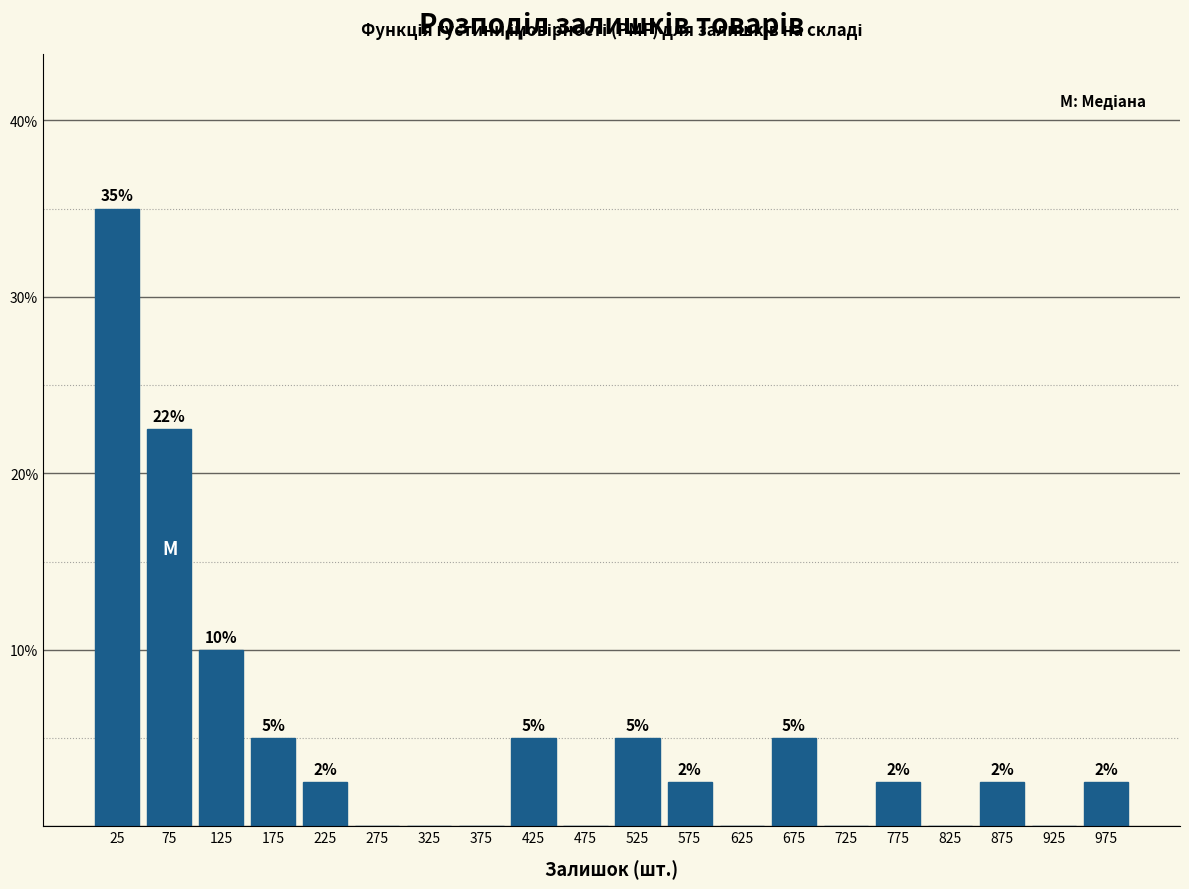

Which range on the x-axis has the tallest bar?

0 to 50